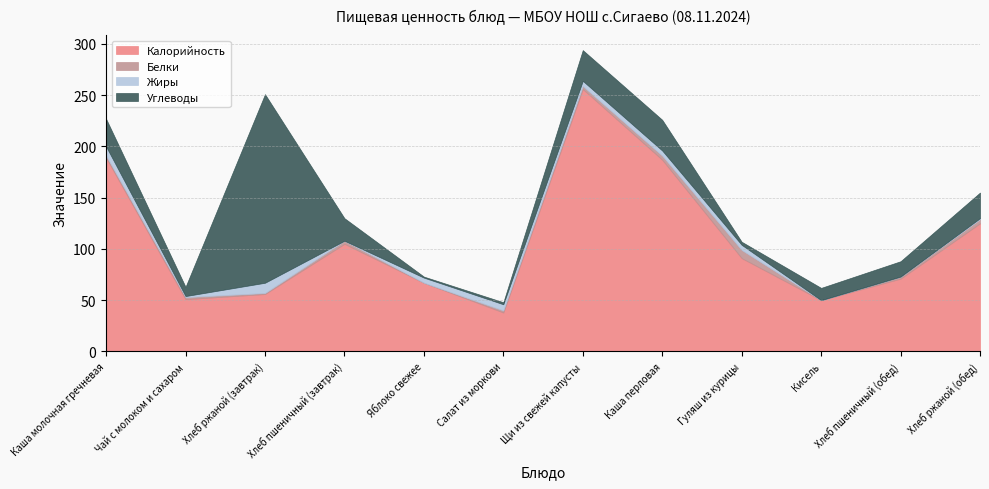

List the series in order of their peak value, lowest first.

Белки, Жиры, Углеводы, Калорийность